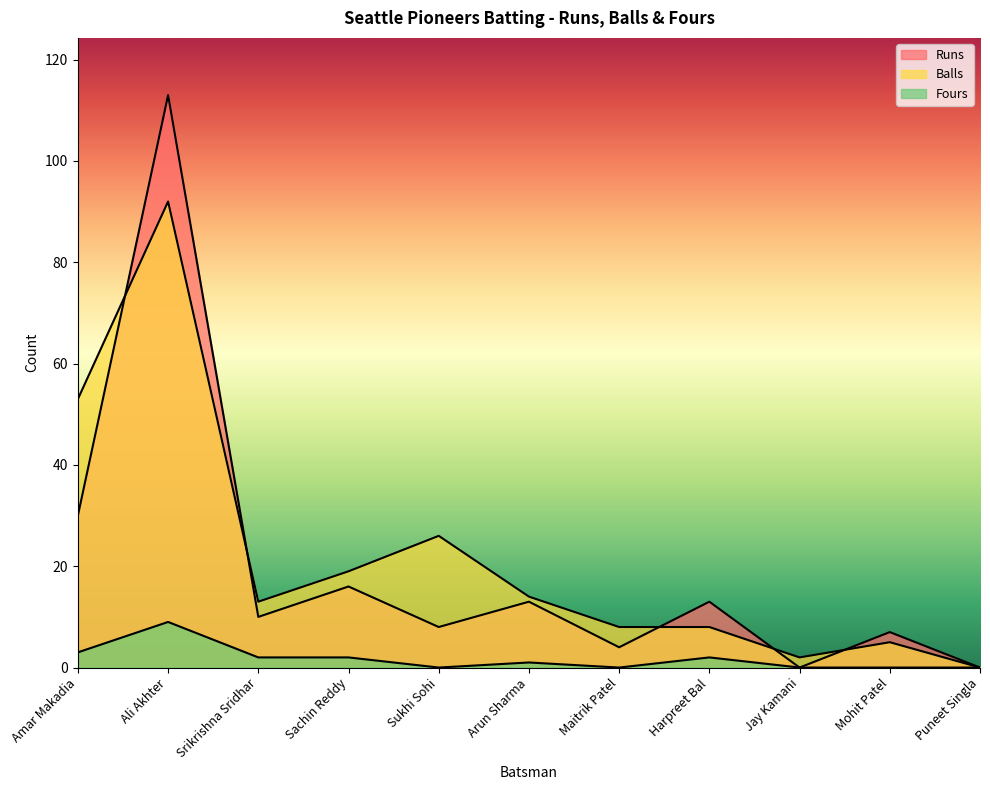

At which label does Fours reach its peak?

Ali Akhter